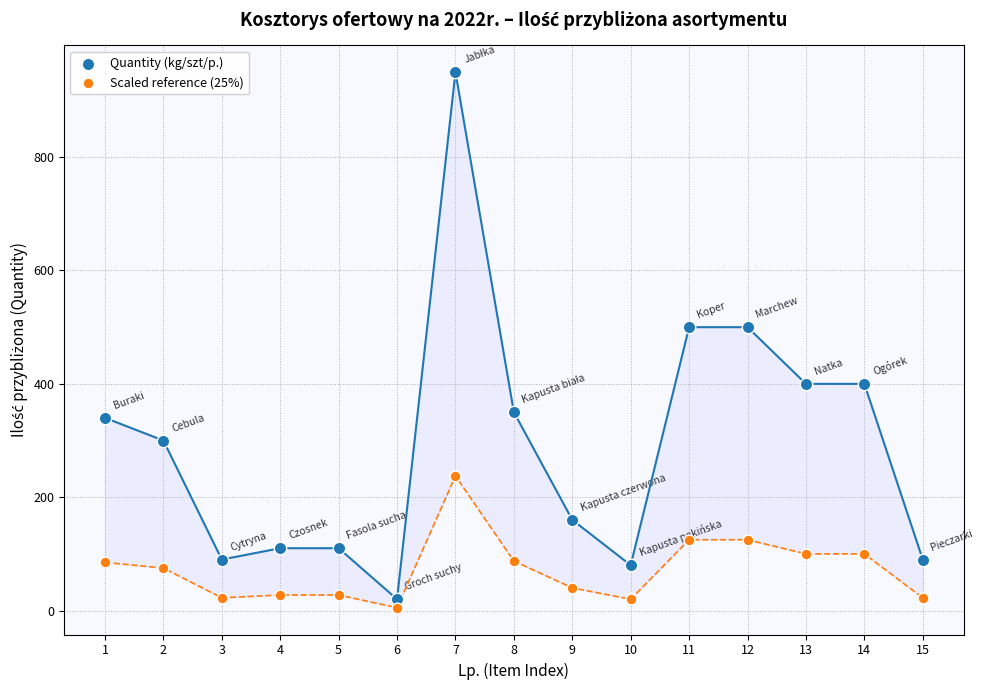

Which series has the largest Y range (max minus min)?

Quantity (kg/szt/p.)